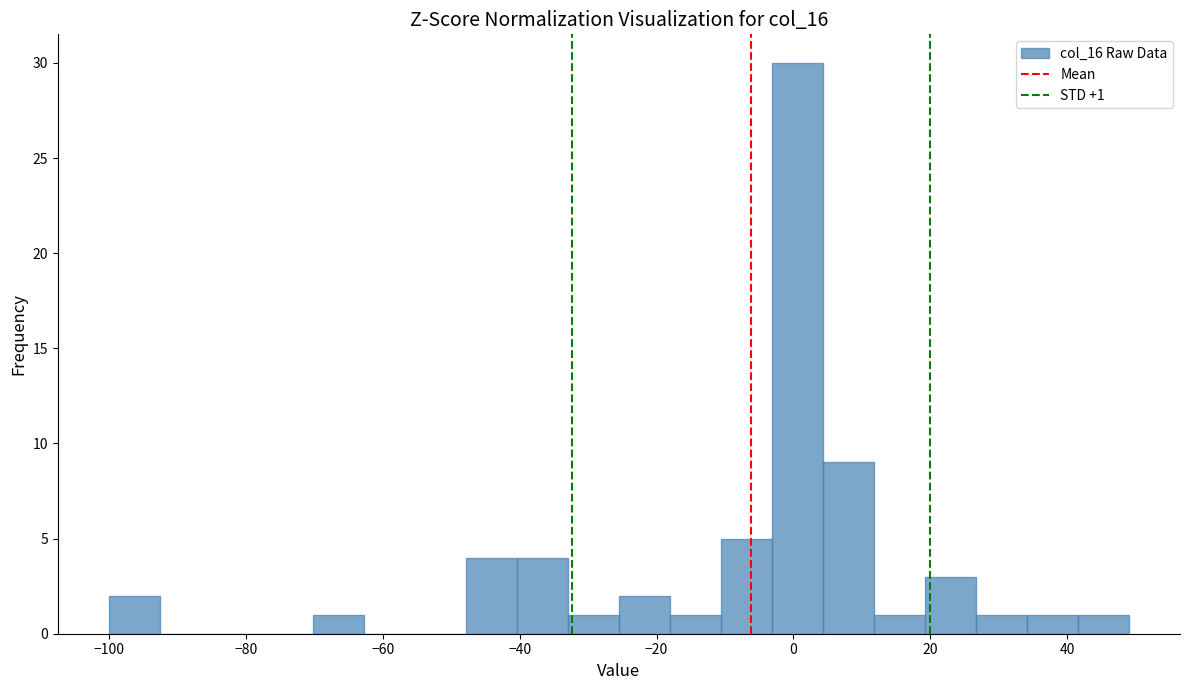

Around what value on the x-axis is the tallest bar? Give the approximate position of its centre, as read against the axis.

0